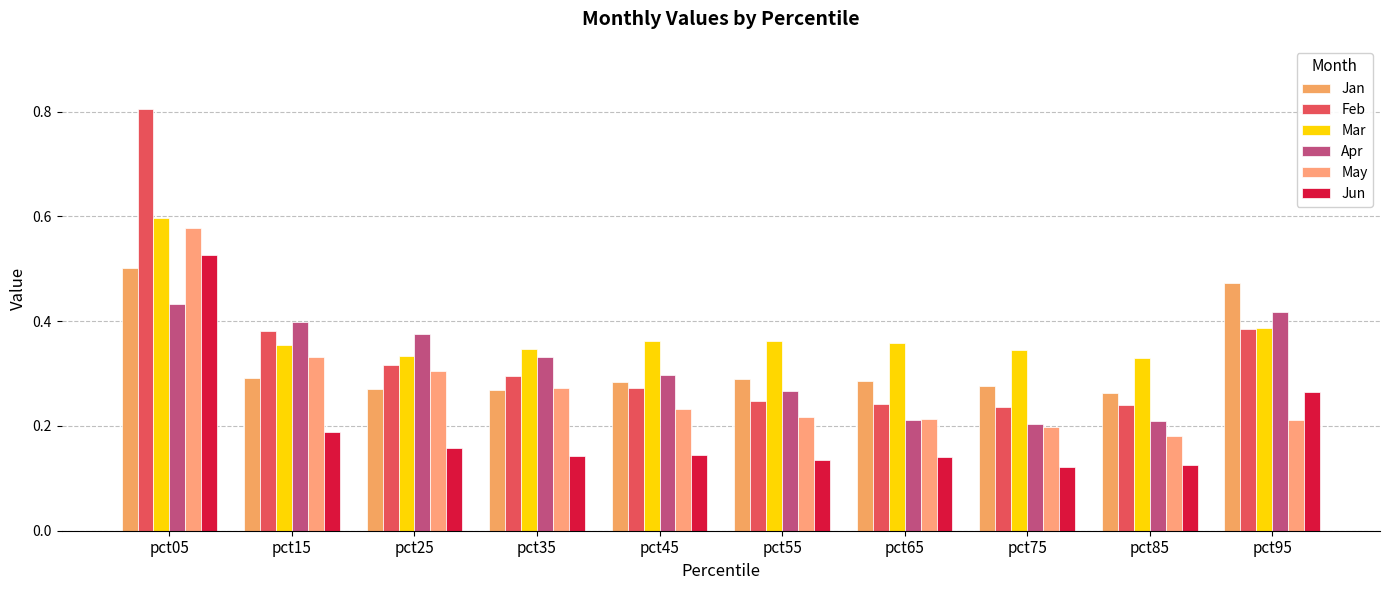

Reading left to right, transcribe all the data shown in this chart.

Jan: pct05=0.5	pct15=0.3	pct25=0.3	pct35=0.3	pct45=0.3	pct55=0.3	pct65=0.3	pct75=0.3	pct85=0.3	pct95=0.5
Feb: pct05=0.8	pct15=0.4	pct25=0.3	pct35=0.3	pct45=0.3	pct55=0.2	pct65=0.2	pct75=0.2	pct85=0.2	pct95=0.4
Mar: pct05=0.6	pct15=0.4	pct25=0.3	pct35=0.3	pct45=0.4	pct55=0.4	pct65=0.4	pct75=0.3	pct85=0.3	pct95=0.4
Apr: pct05=0.4	pct15=0.4	pct25=0.4	pct35=0.3	pct45=0.3	pct55=0.3	pct65=0.2	pct75=0.2	pct85=0.2	pct95=0.4
May: pct05=0.6	pct15=0.3	pct25=0.3	pct35=0.3	pct45=0.2	pct55=0.2	pct65=0.2	pct75=0.2	pct85=0.2	pct95=0.2
Jun: pct05=0.5	pct15=0.2	pct25=0.2	pct35=0.1	pct45=0.1	pct55=0.1	pct65=0.1	pct75=0.1	pct85=0.1	pct95=0.3